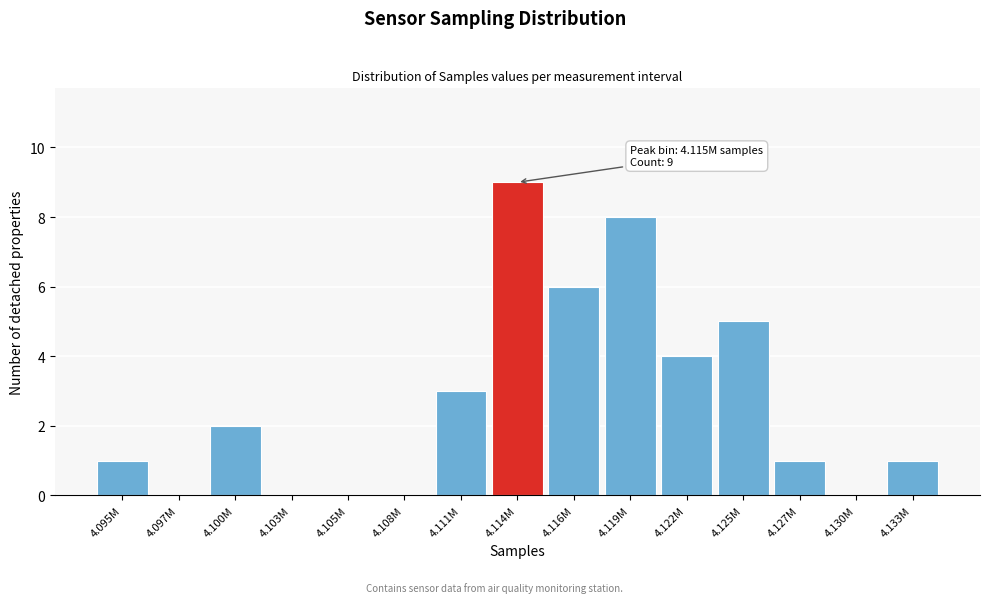

Reading left to right, list all the values displayed in this chart.

4.095M=1	4.097M=0	4.100M=2	4.103M=0	4.105M=0	4.108M=0	4.111M=3	4.114M=9	4.116M=6	4.119M=8	4.122M=4	4.125M=5	4.127M=1	4.130M=0	4.133M=1